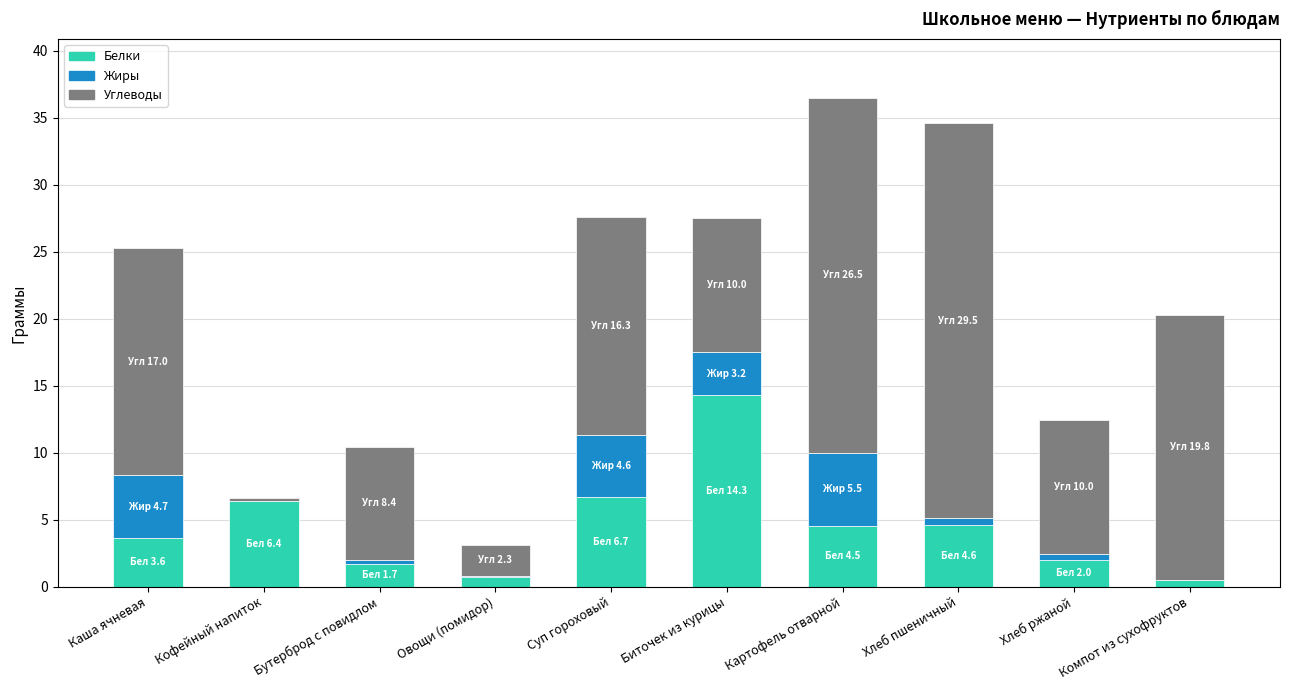

Which has a higher value, Каша ячневая or Овощи (помидор)?

Каша ячневая